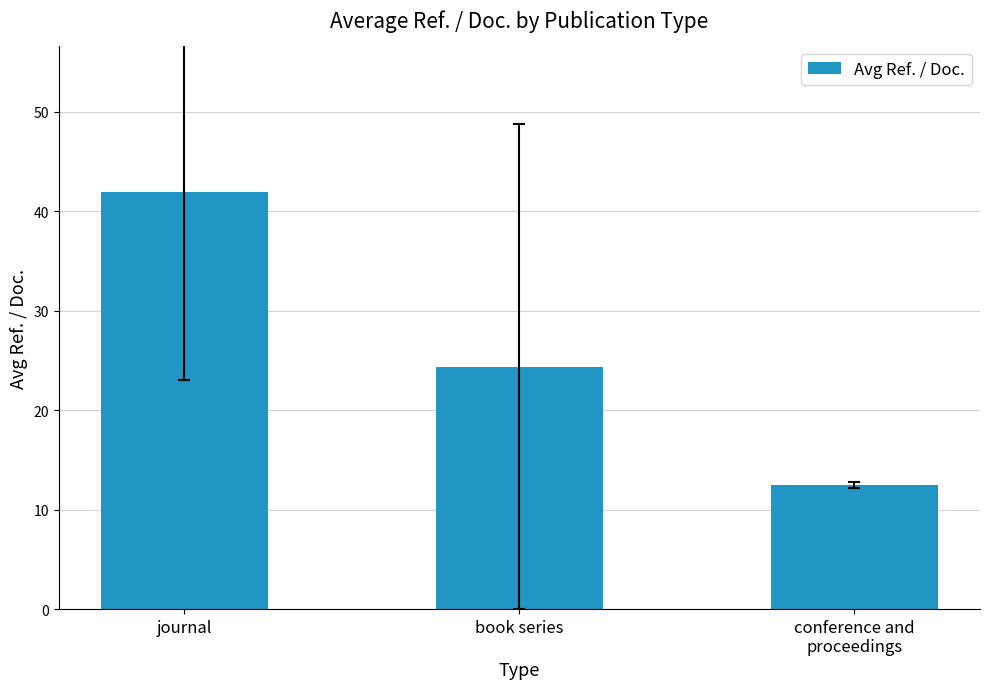

What is the change in value from journal to book series?

-17.6